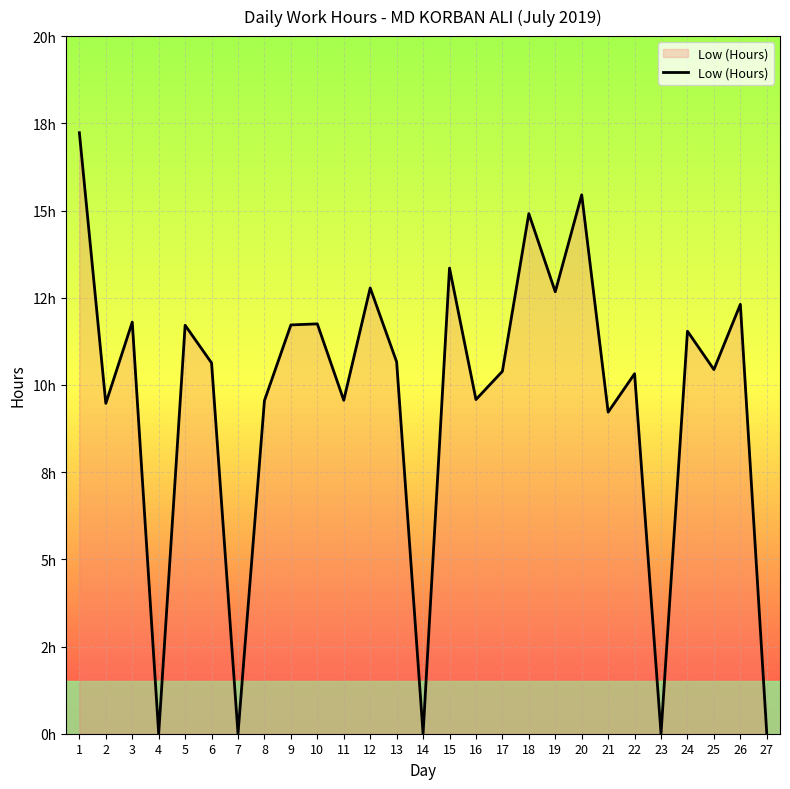

Does the chart display data point markers on the line(s)?

No